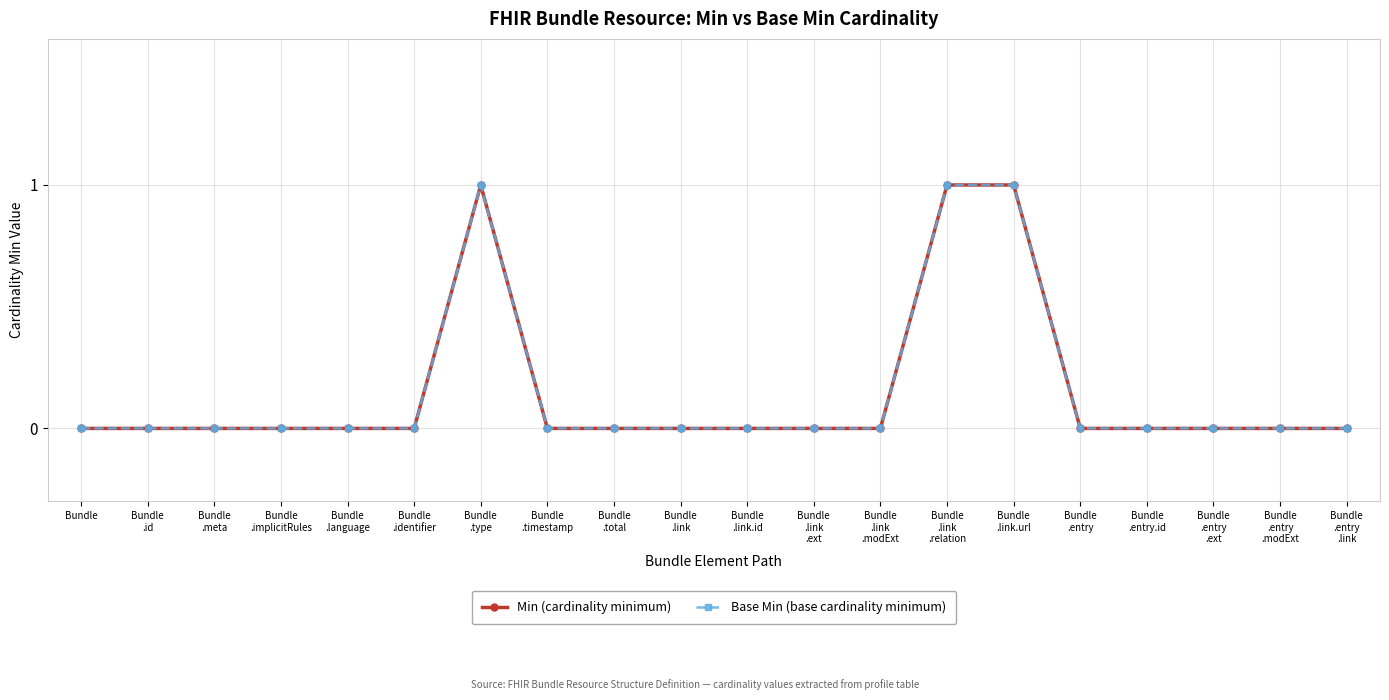

Is this an area chart (filled region under the line)?

No